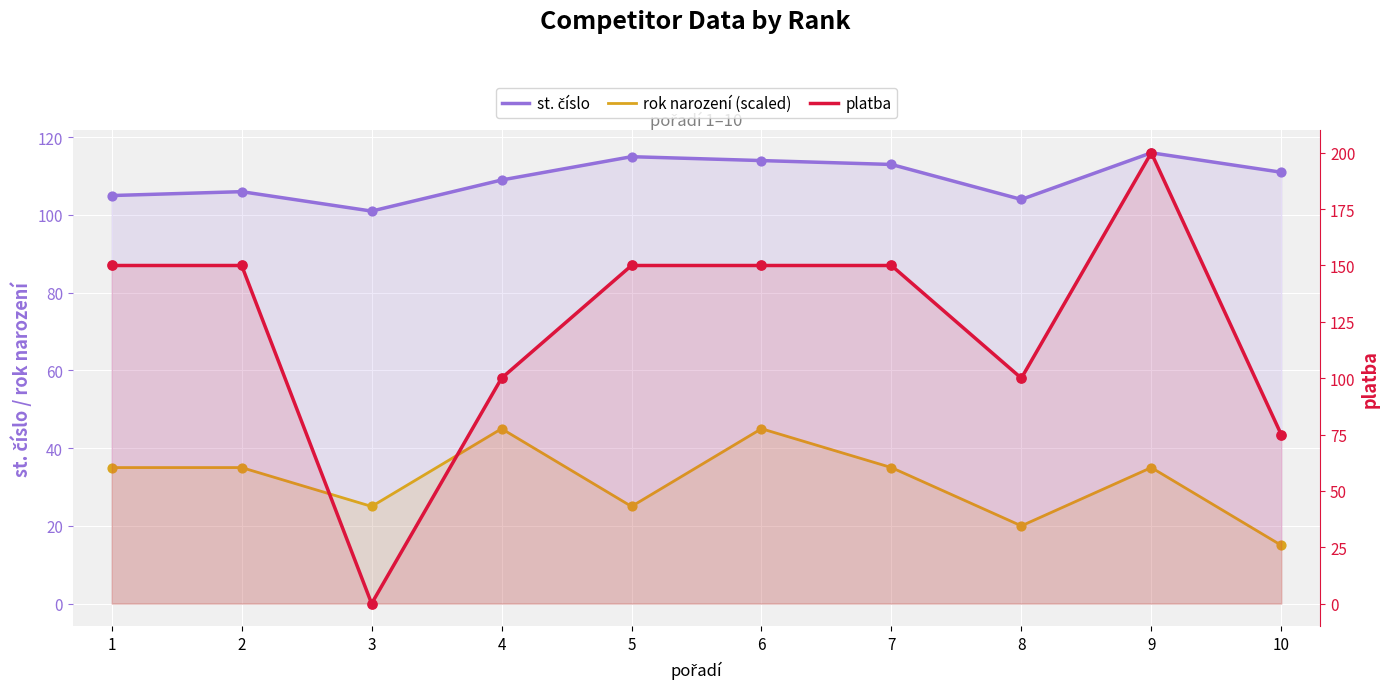

What are all the series names shown in the legend?

st. číslo, rok narození (scaled), platba